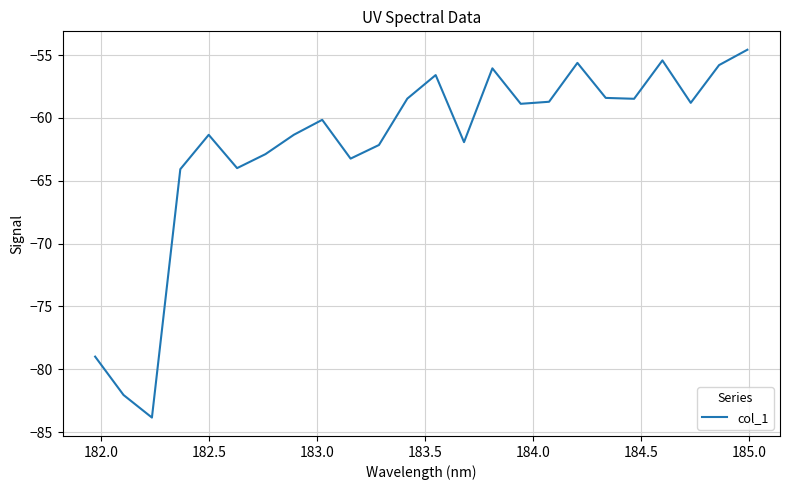

What is the greatest value displayed?

-54.6